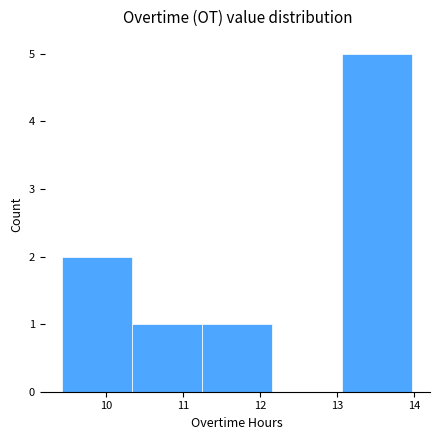

Over which range of the x-axis is the bar tallest?

13.07 to 13.98